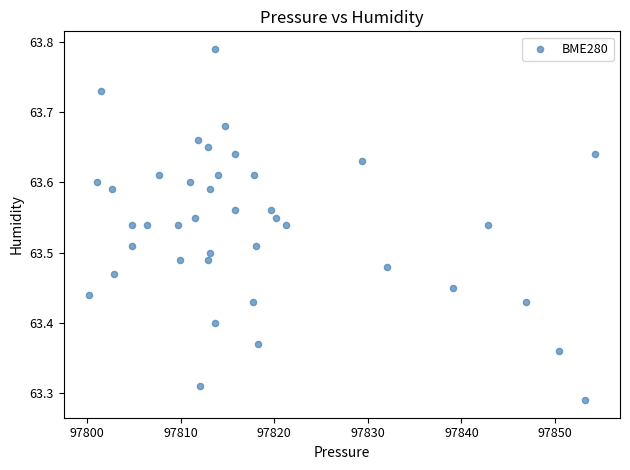

What is the range of X values (max minus min)?

54.1